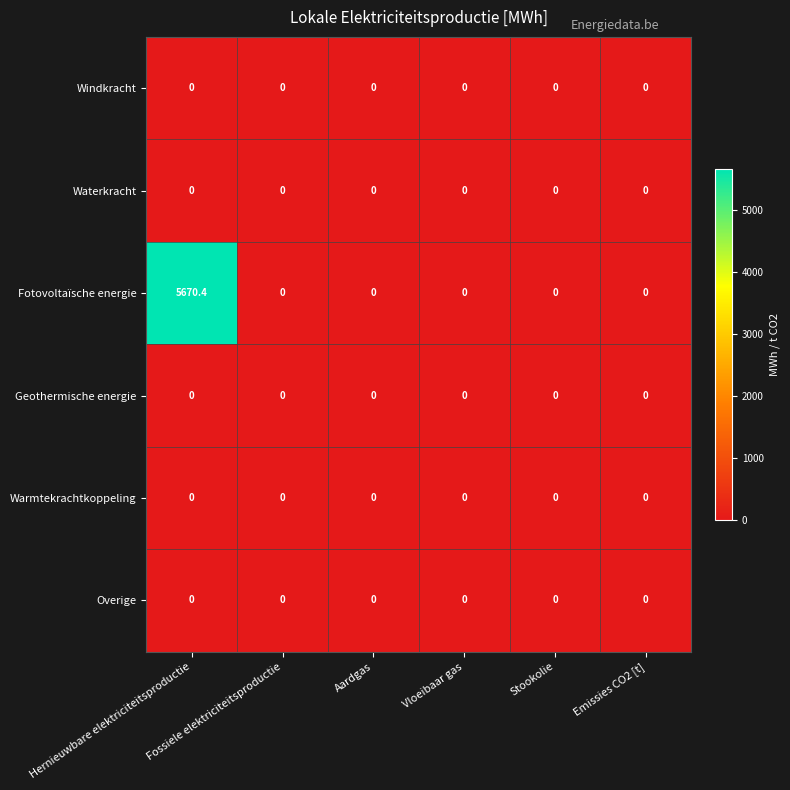

Which series has the largest range (max minus min)?

Fotovoltaïsche energie